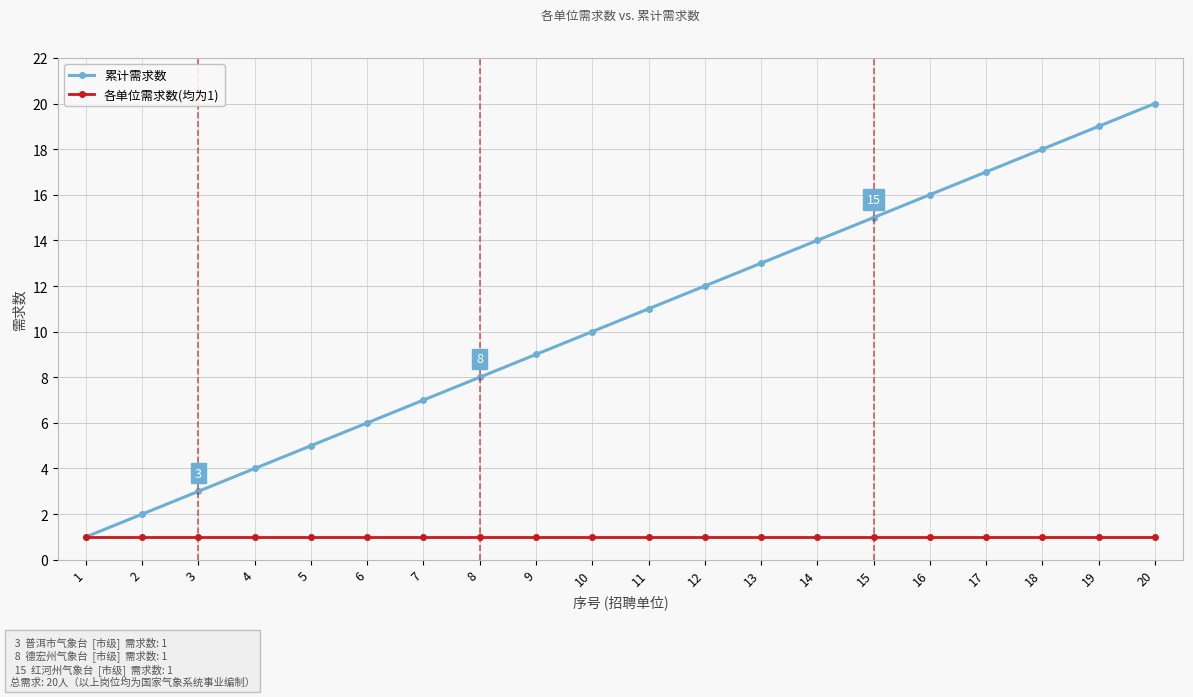

How many data points does each series have?

20